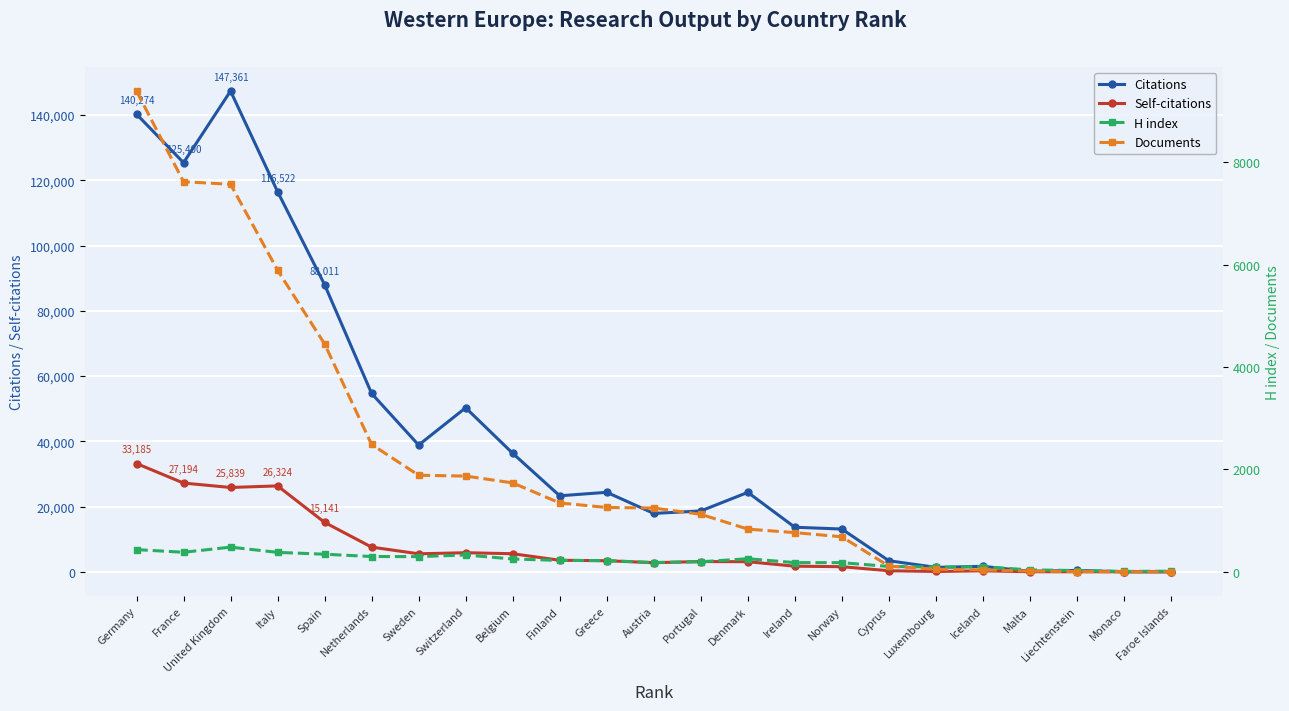

Which series has the widest spread of values?

Citations